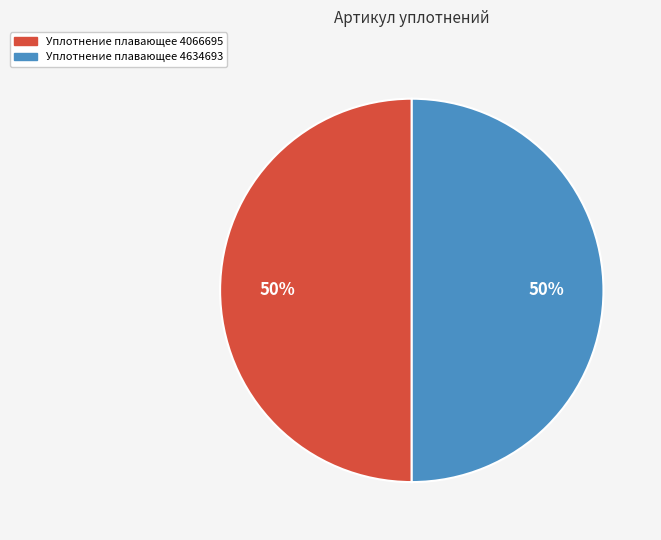

The Уплотнение плавающее 4066695 slice represents 50% of the pie. True or false?

True